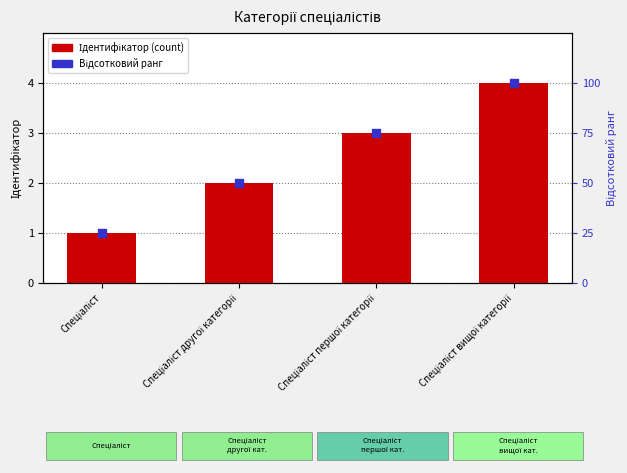

At how many categories does at least one series exceed 43?

3